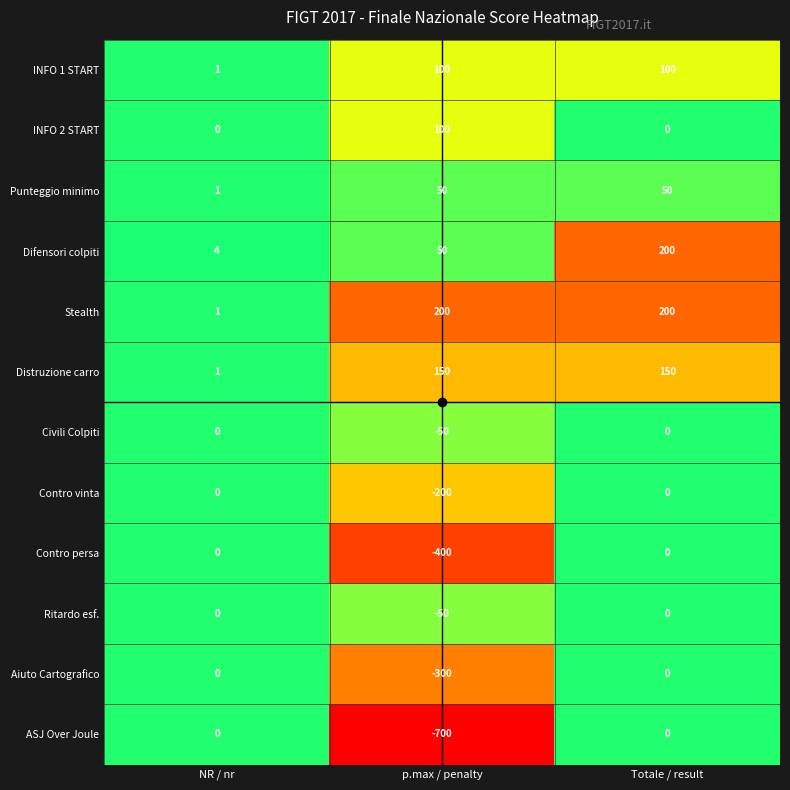

Which series has the largest range (max minus min)?

ASJ Over Joule